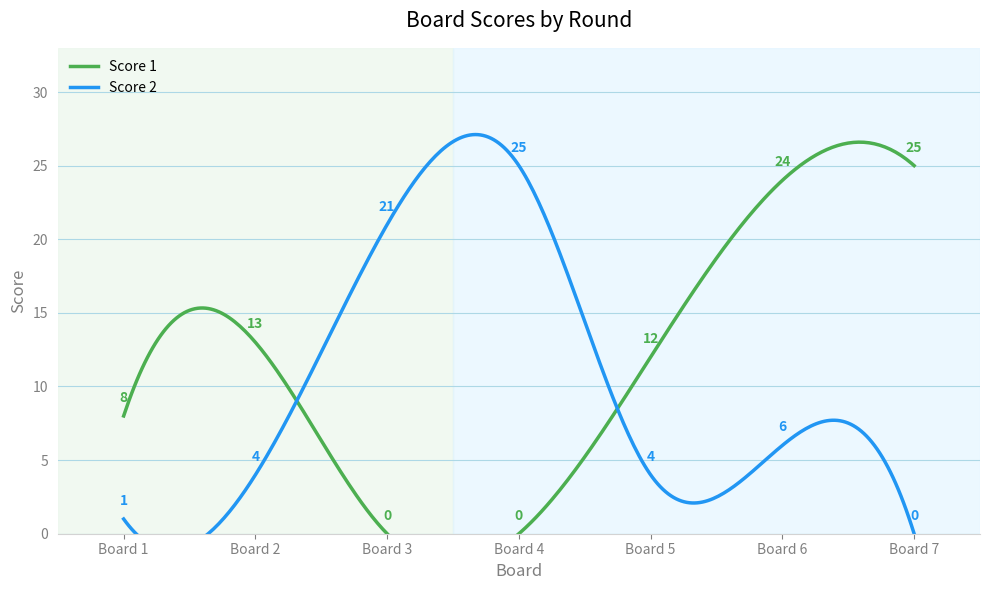

What is the difference between the maximum and minimum values in the Score 2 series?

25